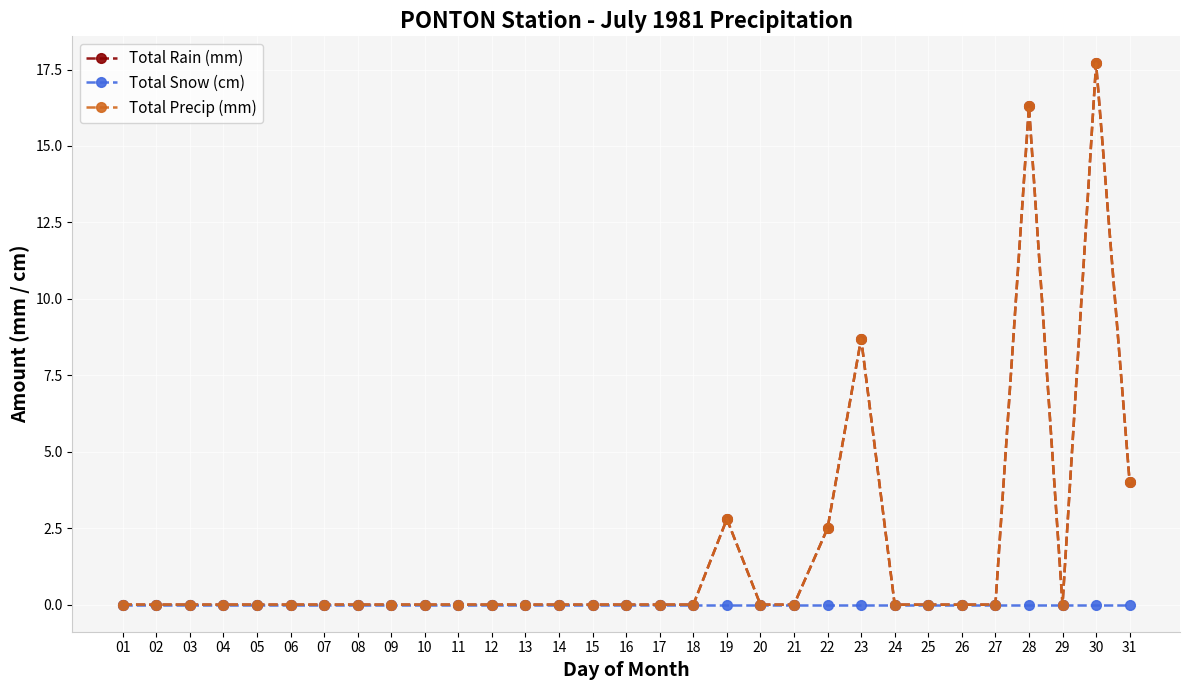

How many lines are shown in the chart?

3